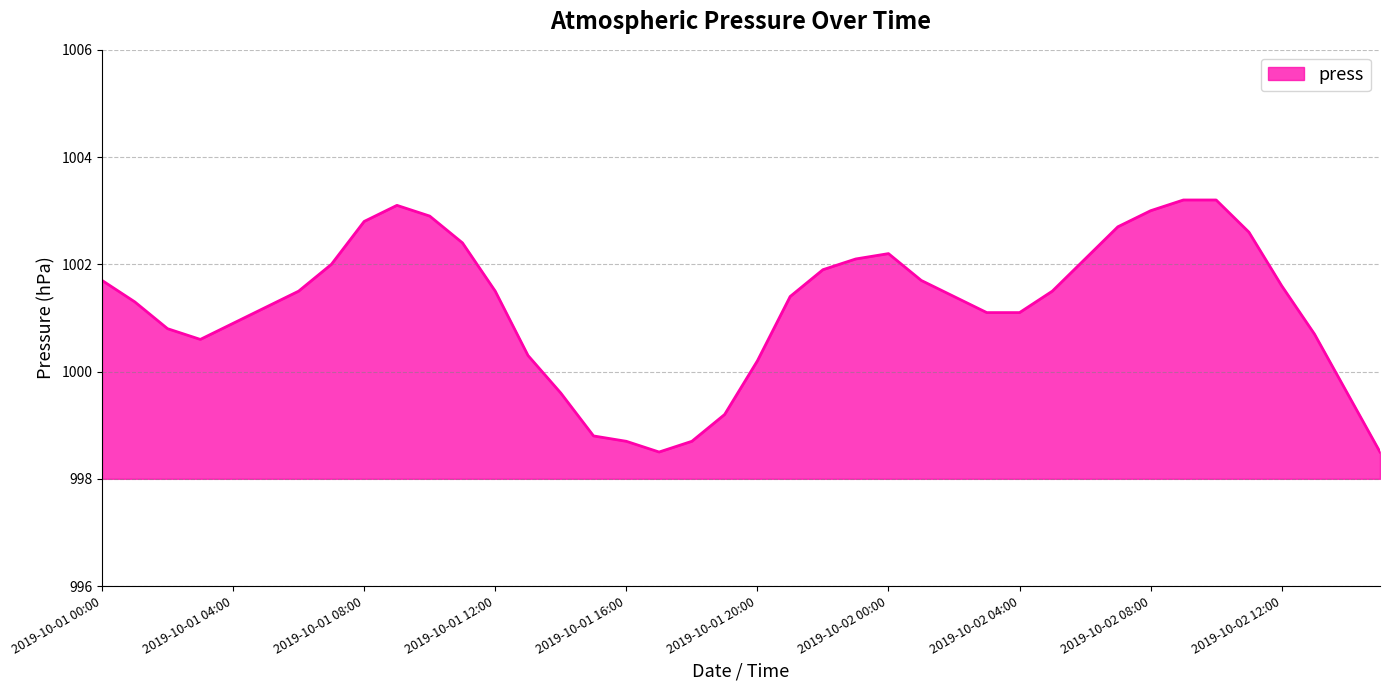

What is the smallest value displayed?

998.5